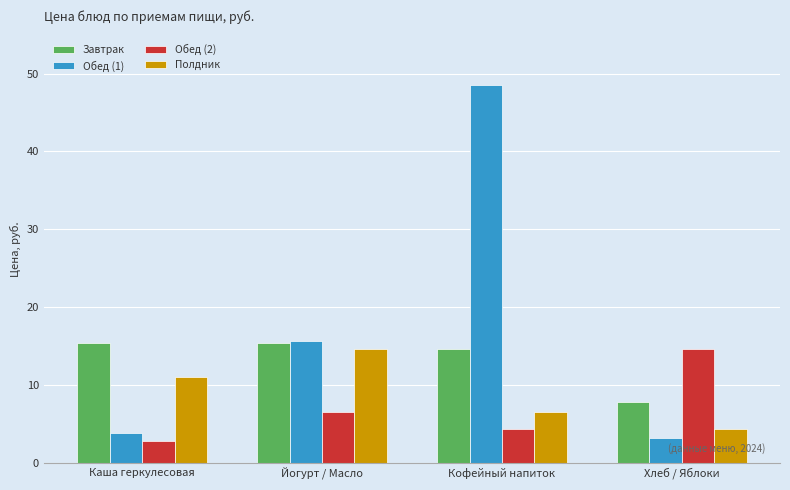

At which category is the sum across all series the highest?

Кофейный напиток